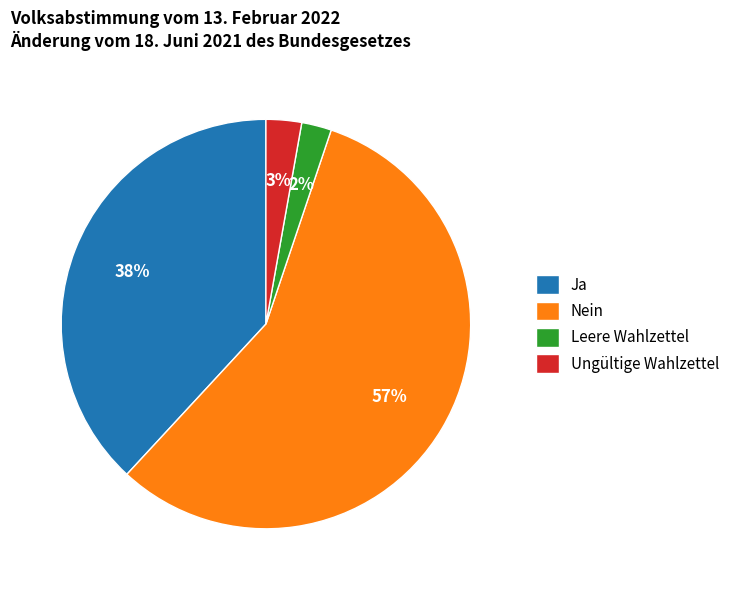

Between Nein and Leere Wahlzettel, which is larger?

Nein